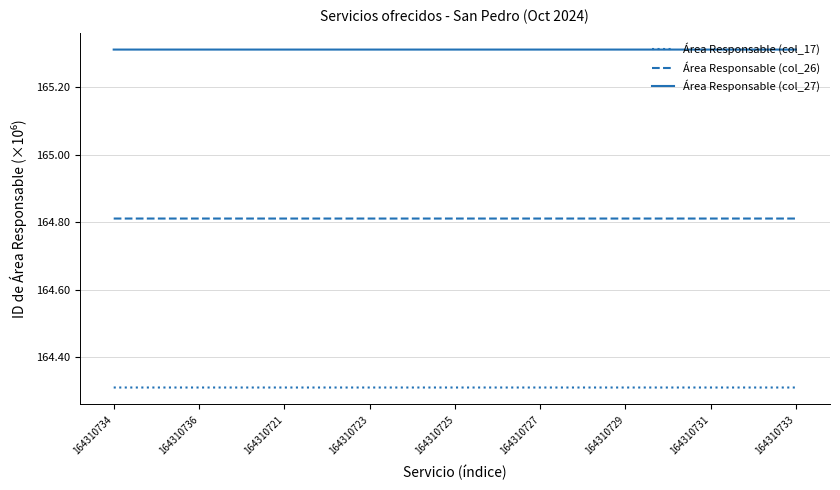

What is the maximum value for Área Responsable (col_26)?

164.8